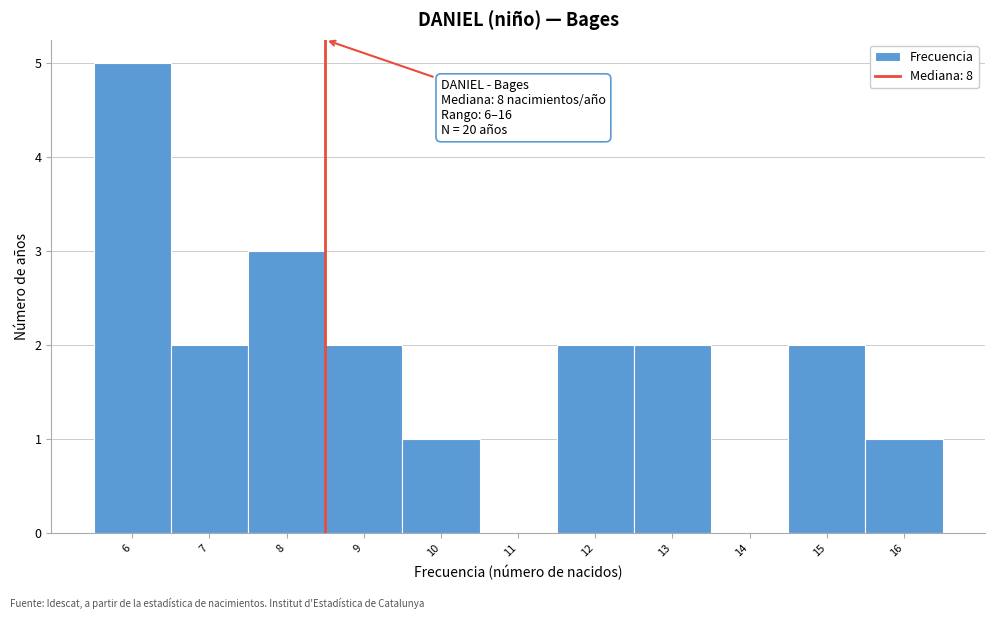

Over which range of the x-axis is the bar tallest?

5.5 to 6.5